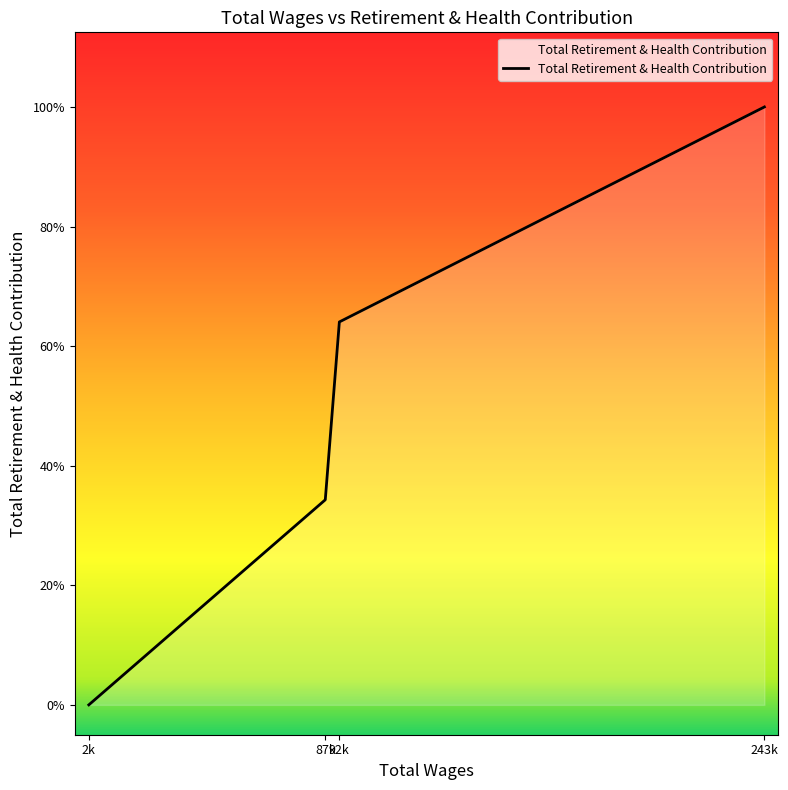

Does the chart display data point markers on the line(s)?

No